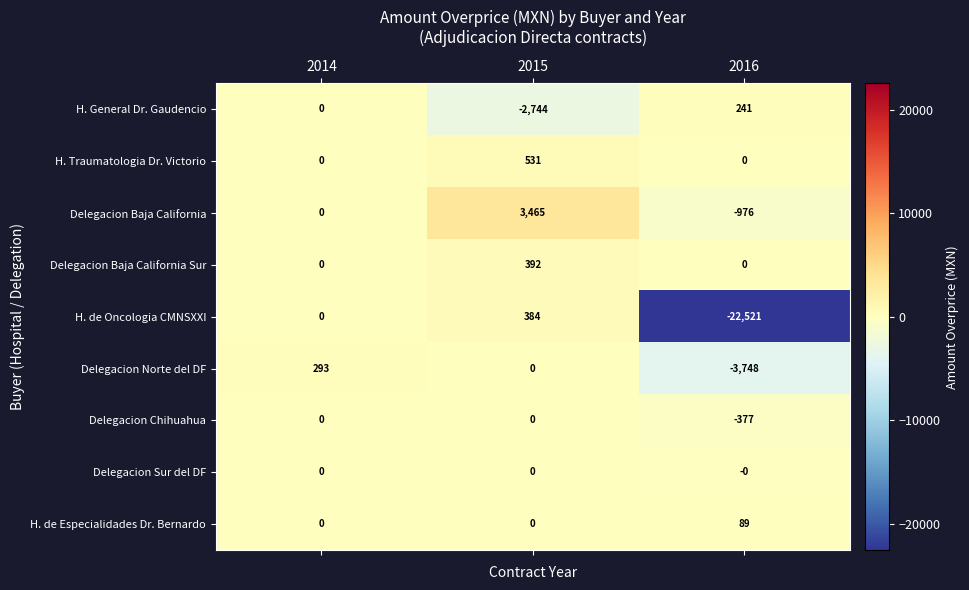

Rank the categories by Delegacion Baja California value from highest to lowest.

2015, 2014, 2016